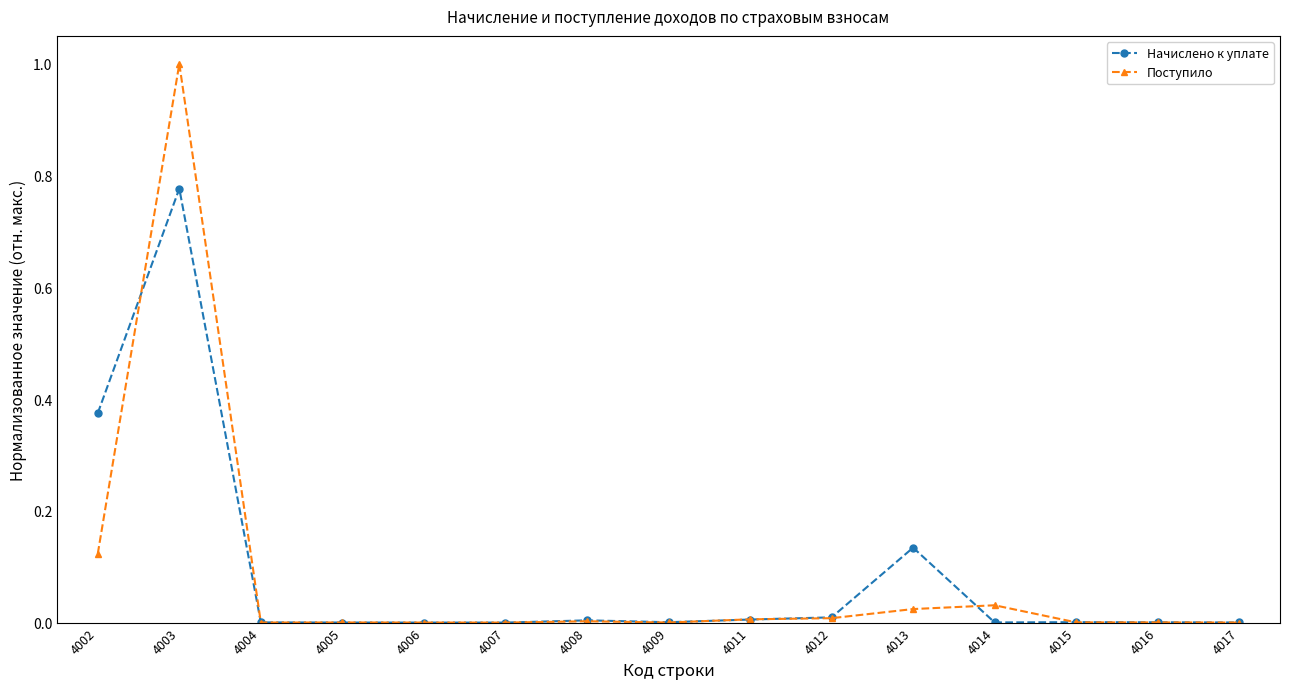

Which series has the widest spread of values?

Поступило